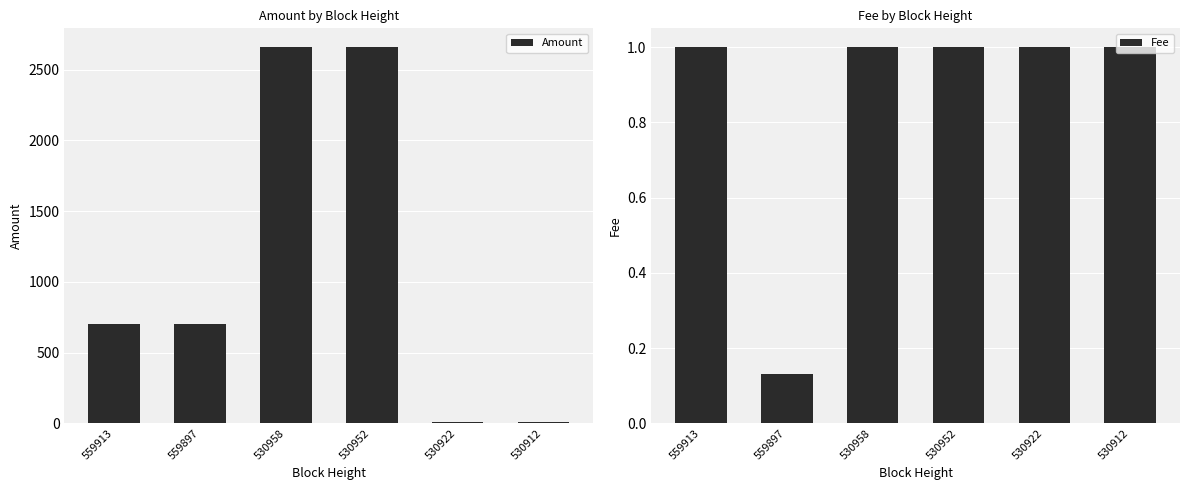

At which label is Fee closest to 0?

559897